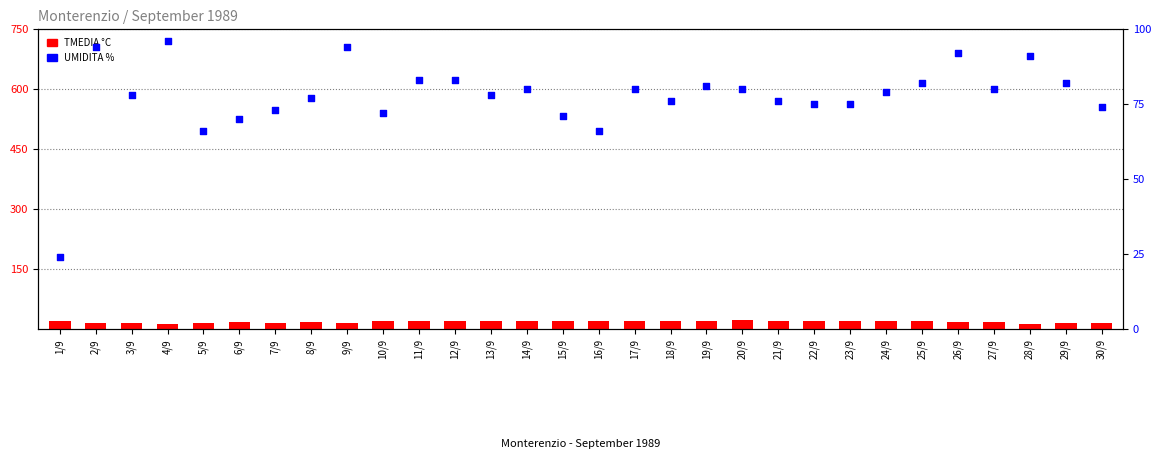

Which series has the largest total across all categories?

UMIDITA %